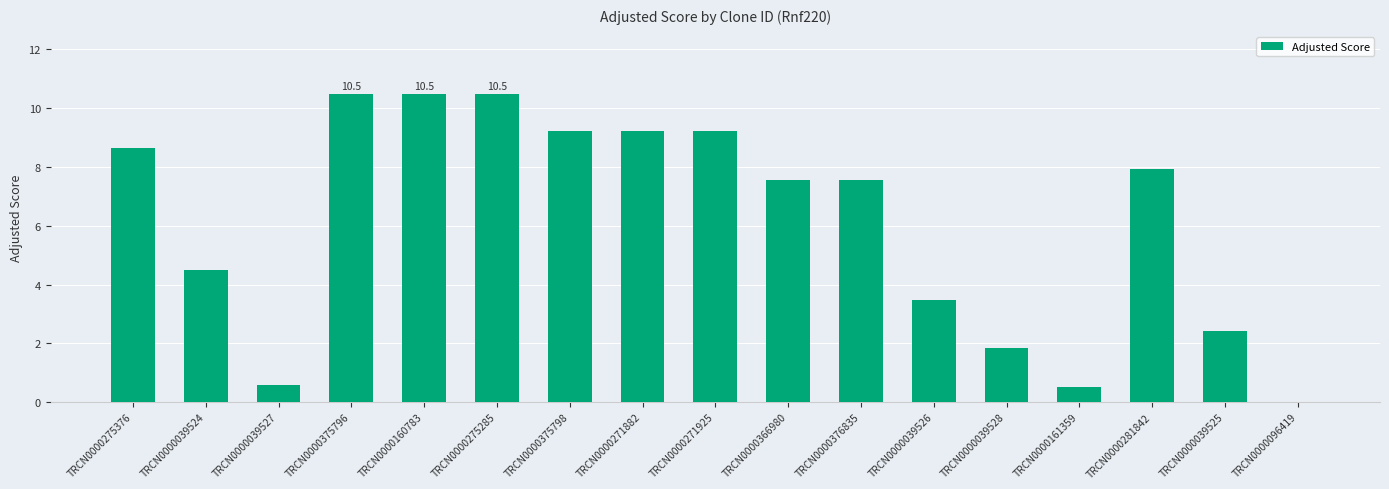

What is the sum of the values at TRCN0000161359 and TRCN0000271925?

9.8